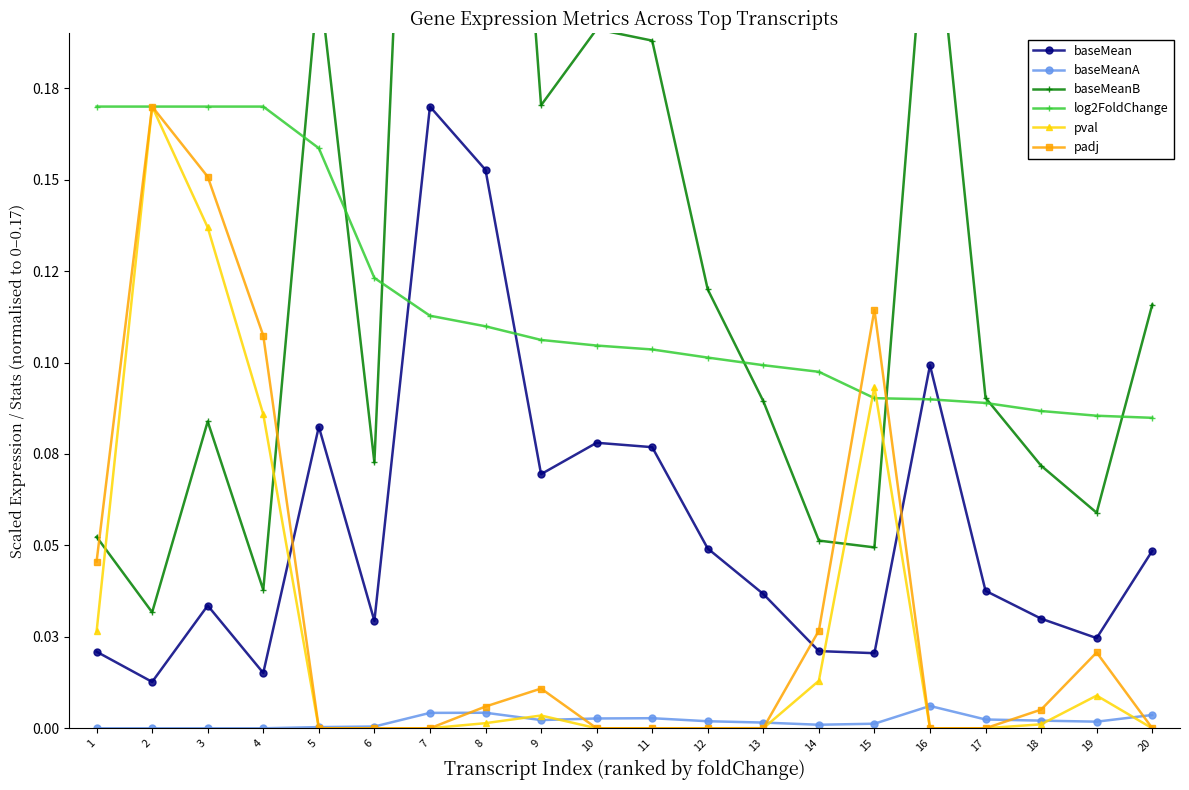

In baseMeanA, how many points are higher than both neighbors (excluding endpoints)?

3